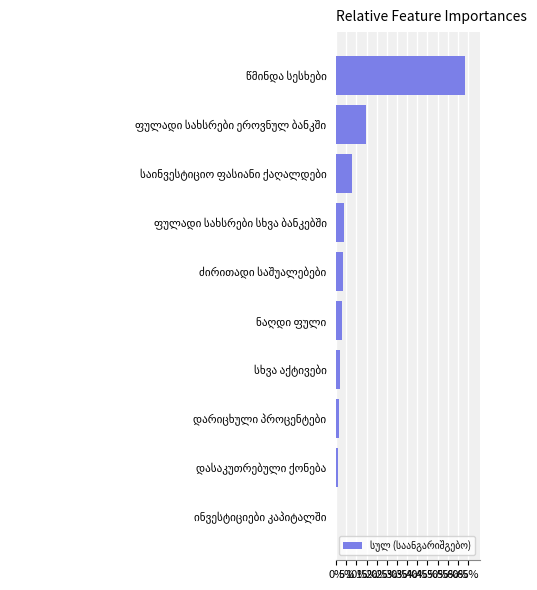

What is the sum of all values?

100.0